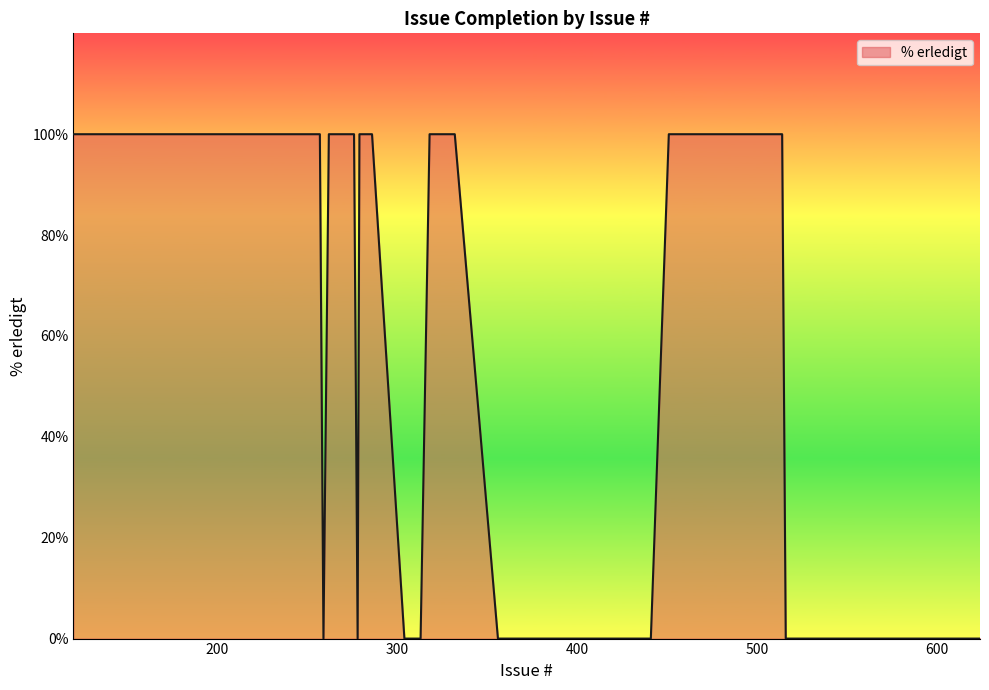

What is the difference between the maximum and minimum values?

100